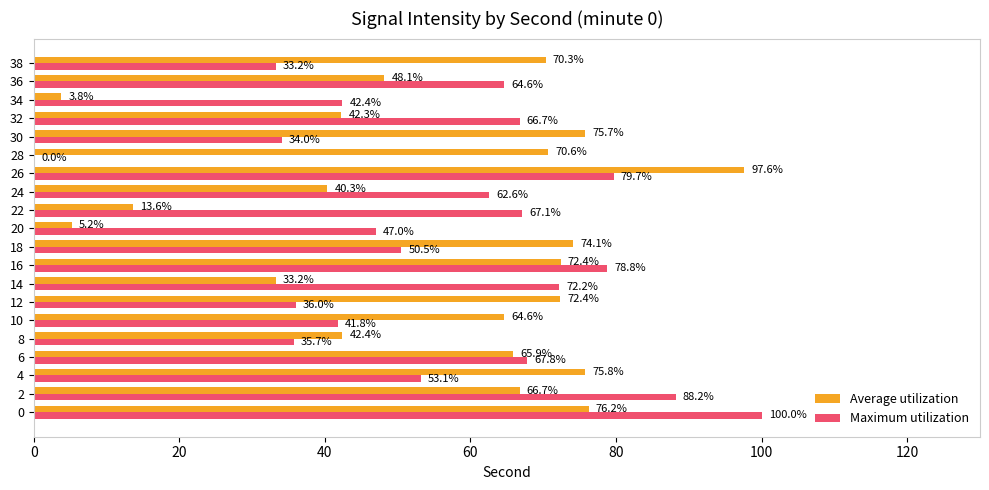

The value of Maximum utilization at 24 is 41.9. True or false?

False